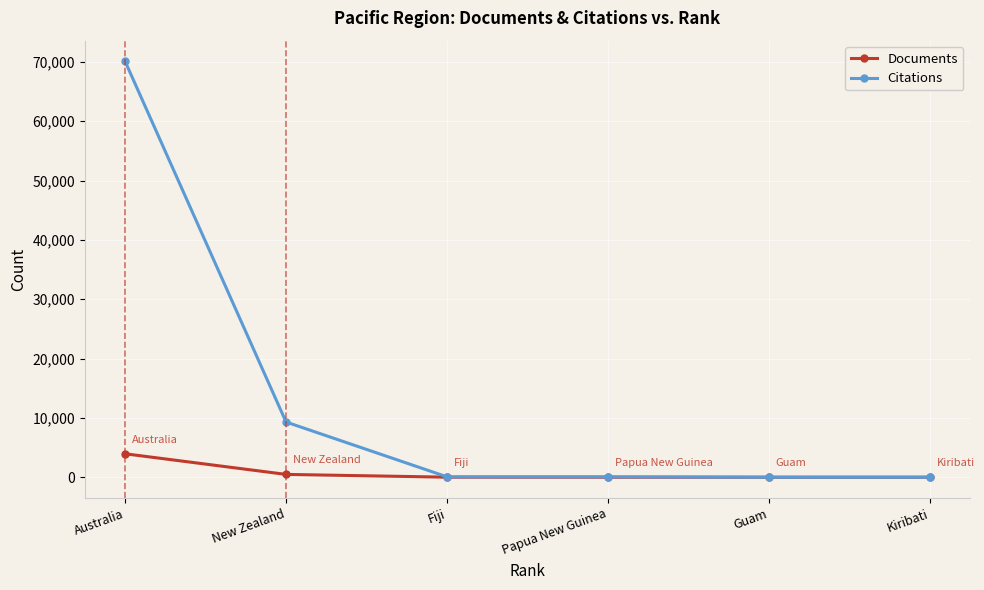

Count the number of categories in the chart.

6